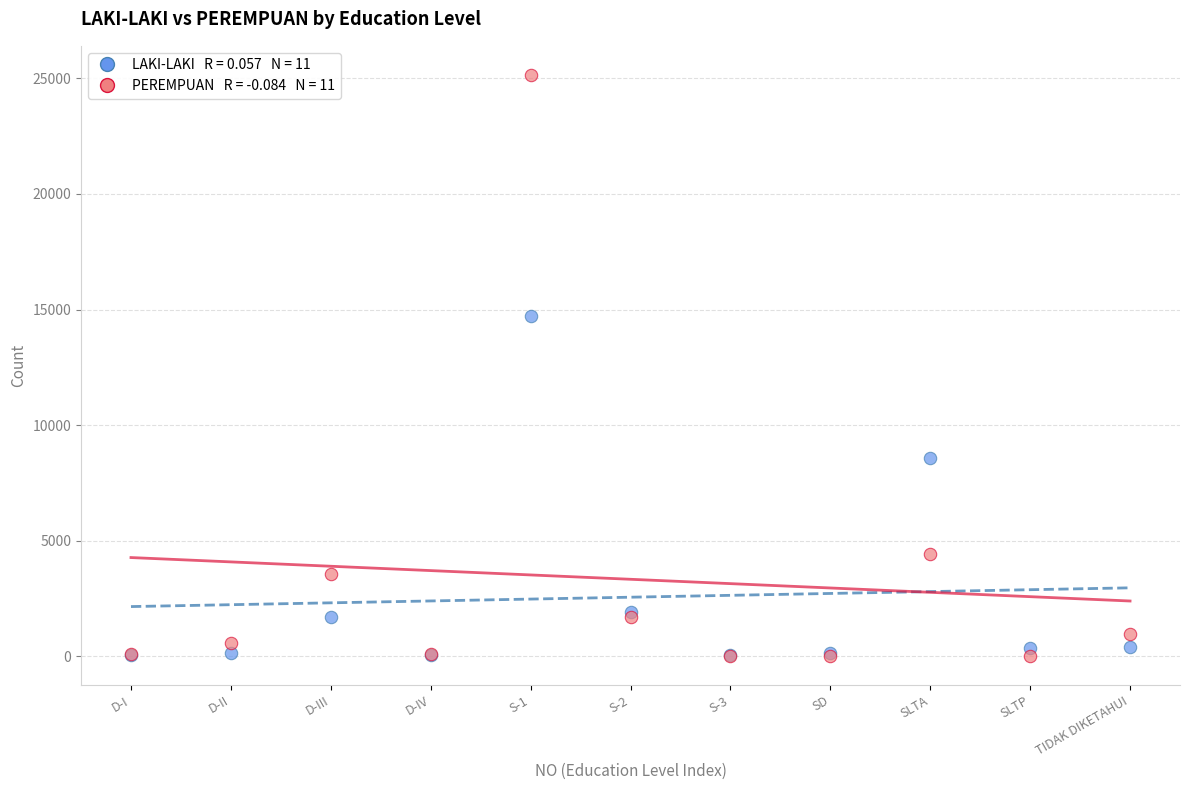

Across all series, what Y value is closest to 12584?

14722